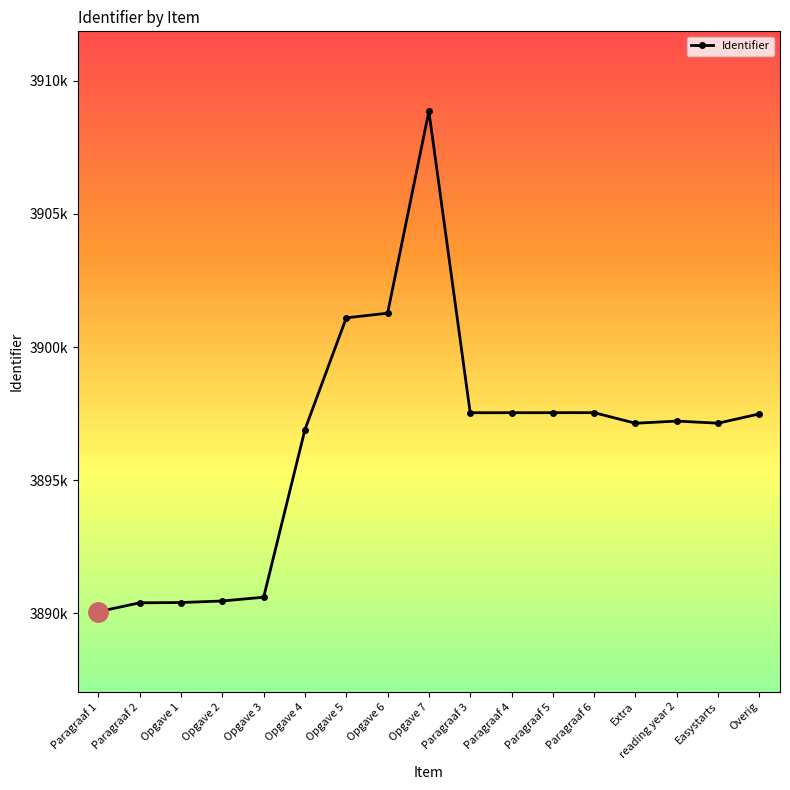

What is the sum of all values?

66239232